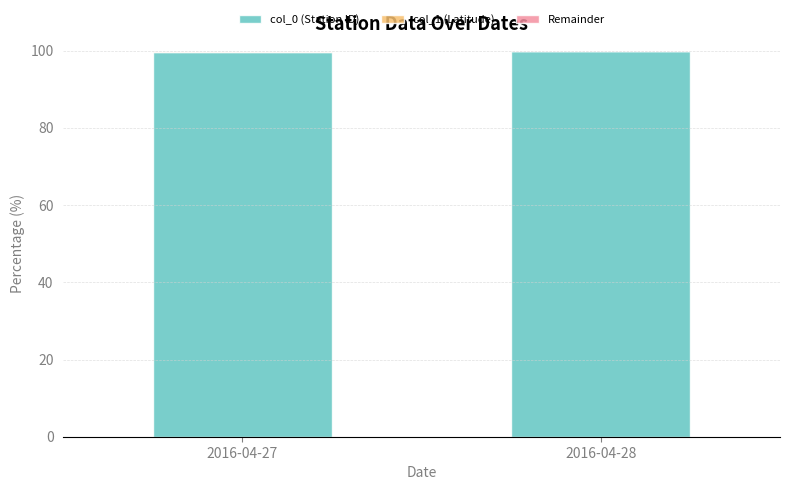

True or false: col_0 (Station ID) has a value of 48.0 at 2016-04-27.

False